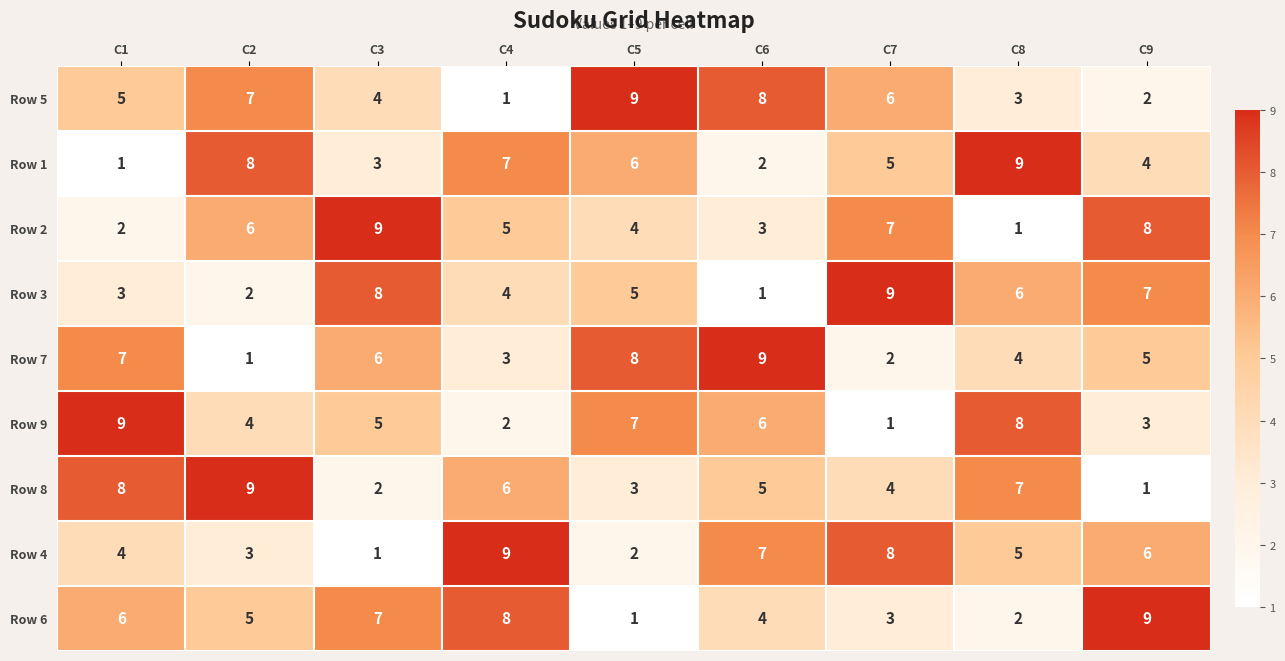

Count the Row 1 values in the range 3 to 7.

5